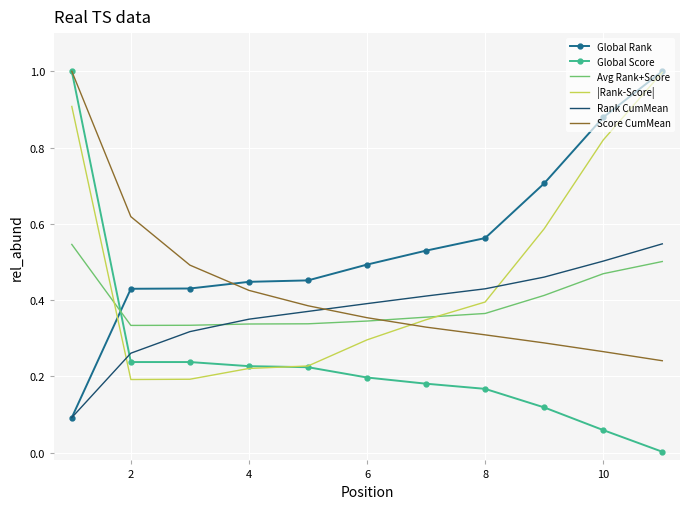

True or false: Avg Rank+Score and Global Rank cross at least once.

True